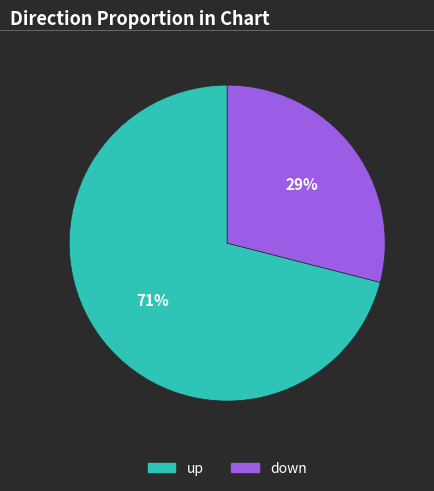

To the nearest percent, what portion does up represent?

71%